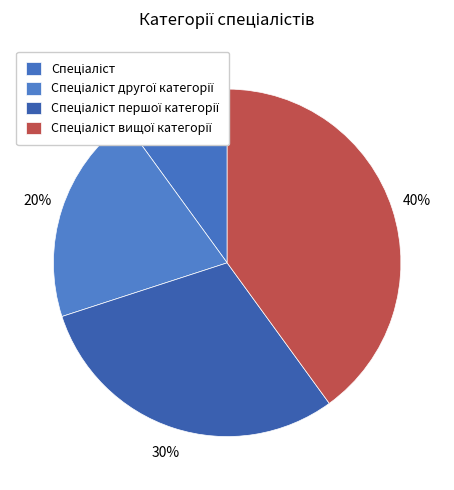

The Спеціаліст slice represents 10% of the pie. True or false?

True